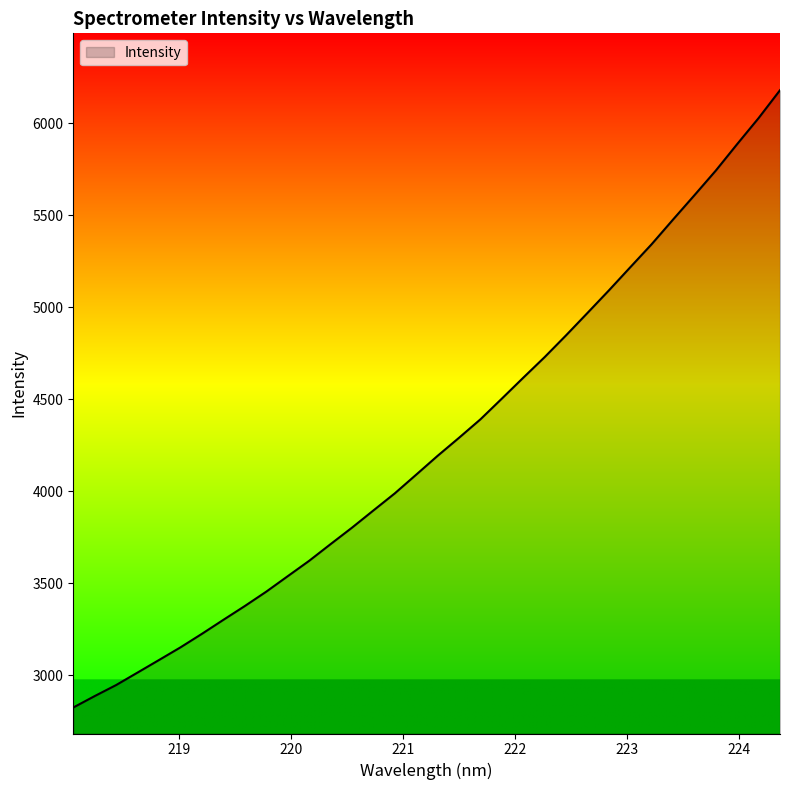

What is the difference between the maximum and minimum values?

3355.3